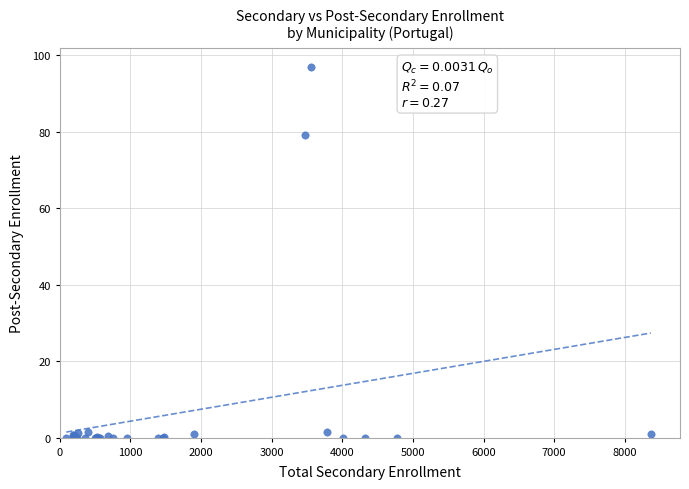

What Y value in the scatter plot is closest to 48?

79.3